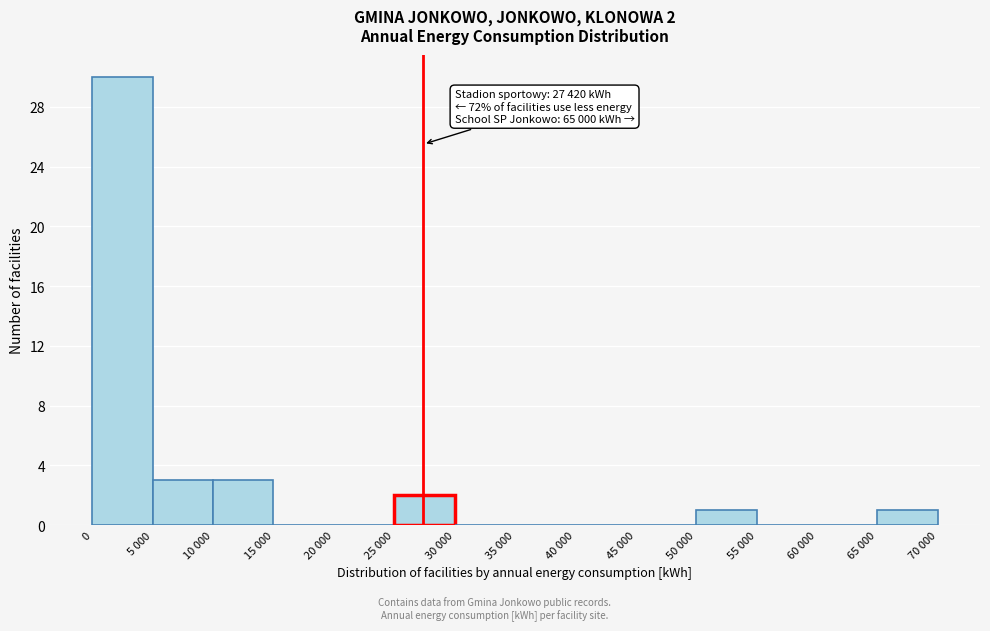

Reading left to right, list all the values displayed in this chart.

0=30	5 000=3	10 000=3	15 000=0	20 000=0	25 000=2	30 000=0	35 000=0	40 000=0	45 000=0	50 000=1	55 000=0	60 000=0	65 000=1